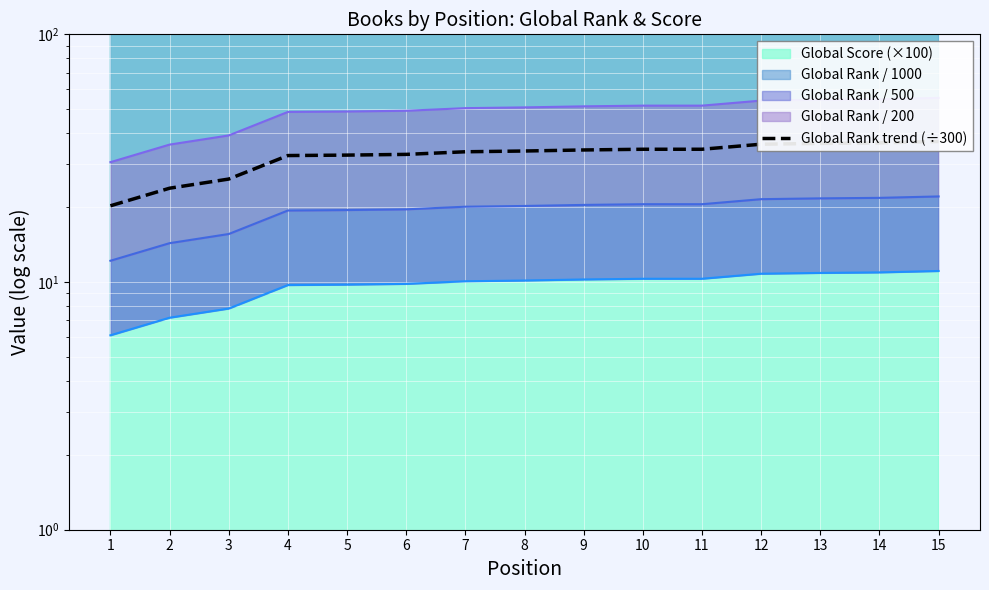

At which category does the chart reach its minimum across all series?

1